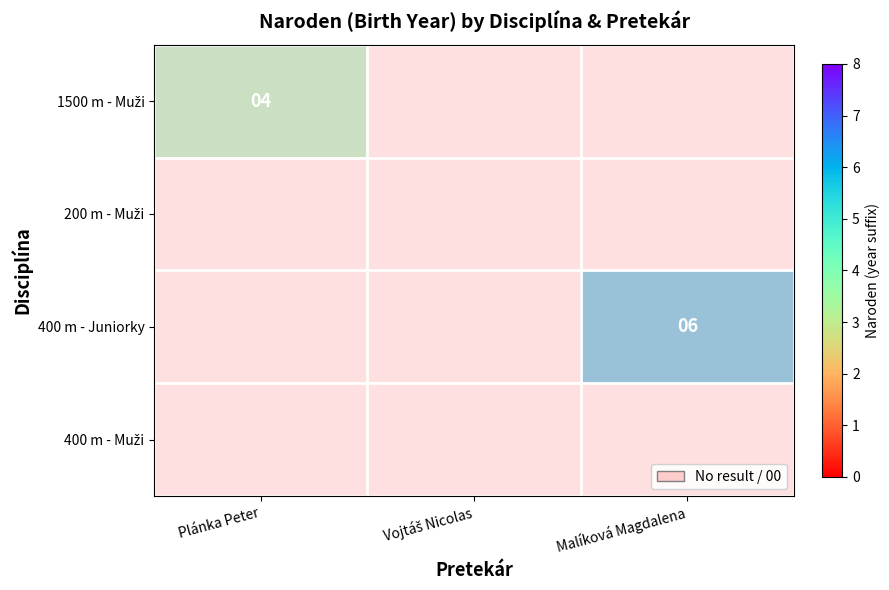

Between Vojtáš Nicolas and Malíková Magdalena, which series saw the biggest shift?

400 m - Juniorky